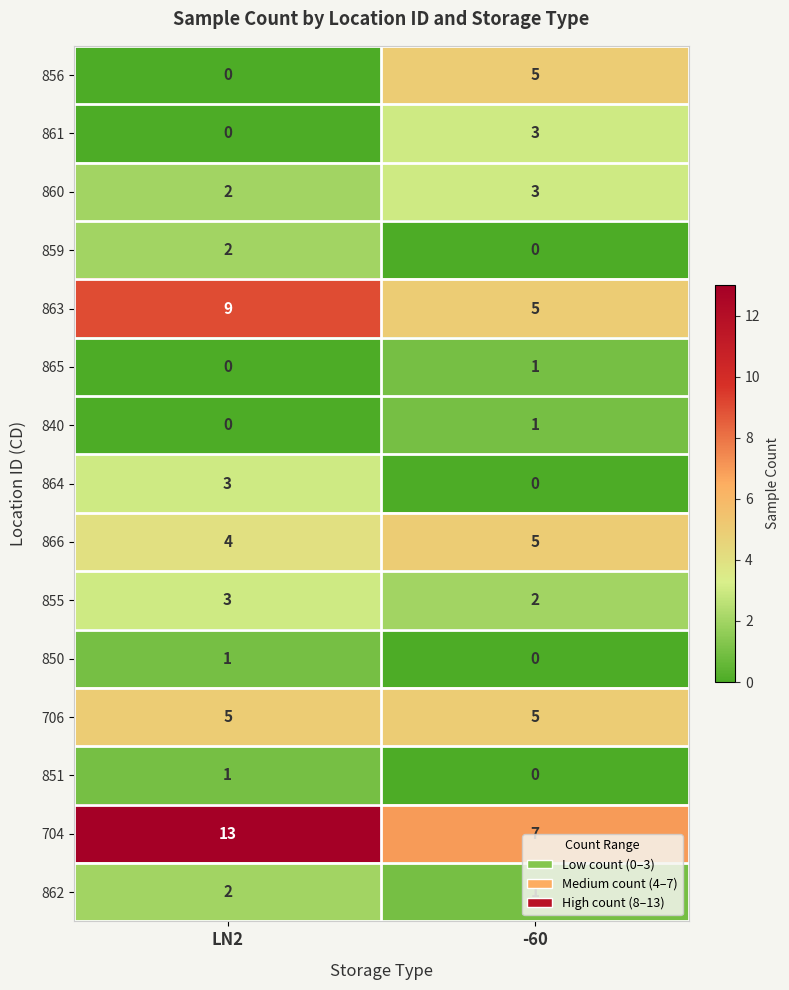

List the labels in order of 861 value, largest first.

-60, LN2